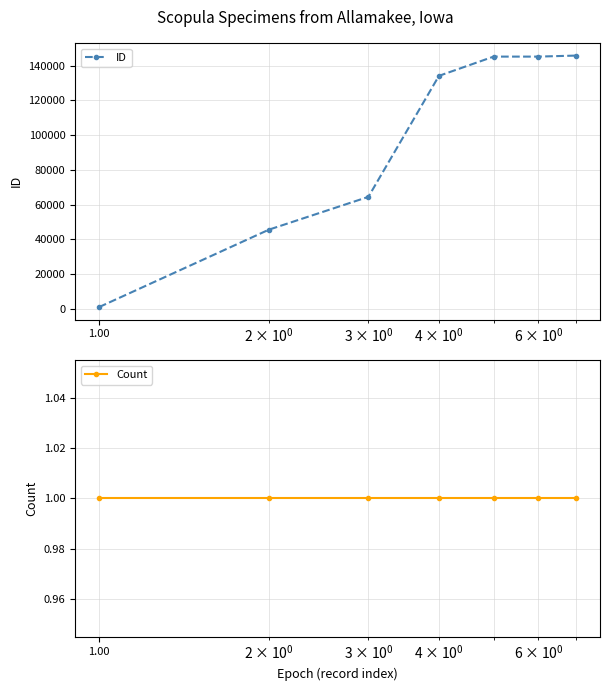

What is the highest value of the ID series?

145845